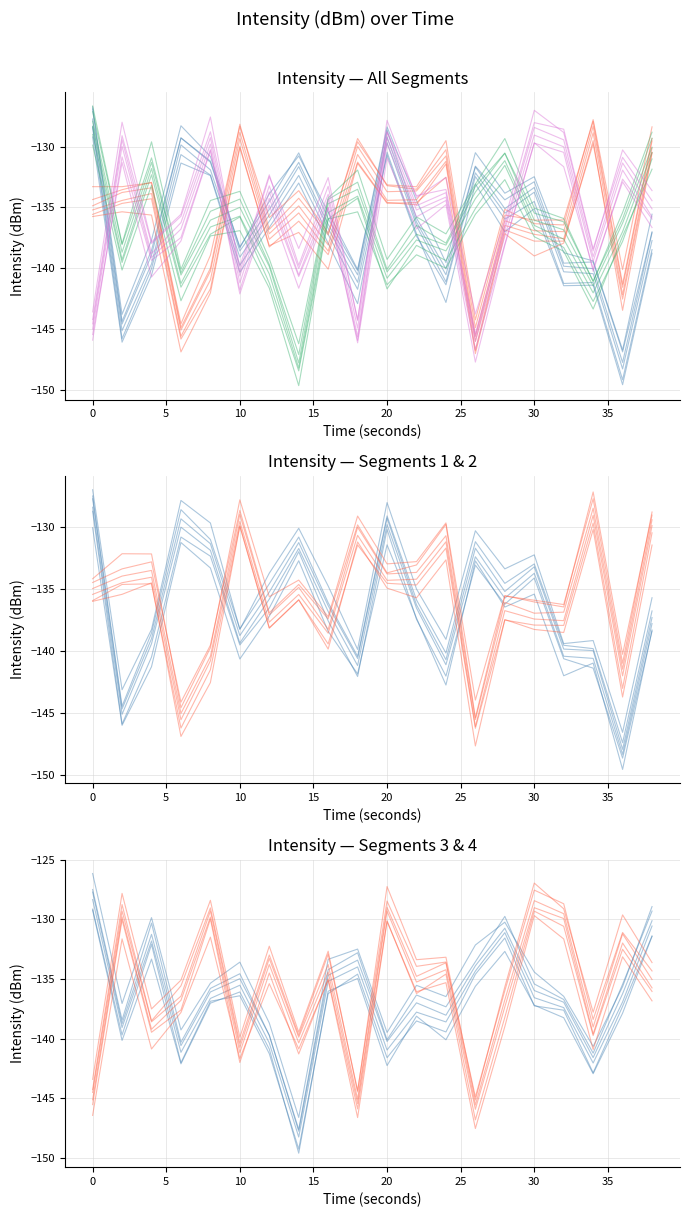

What is the difference between the intensity(dBm) segment 3 values at 30 and 12?

9.7